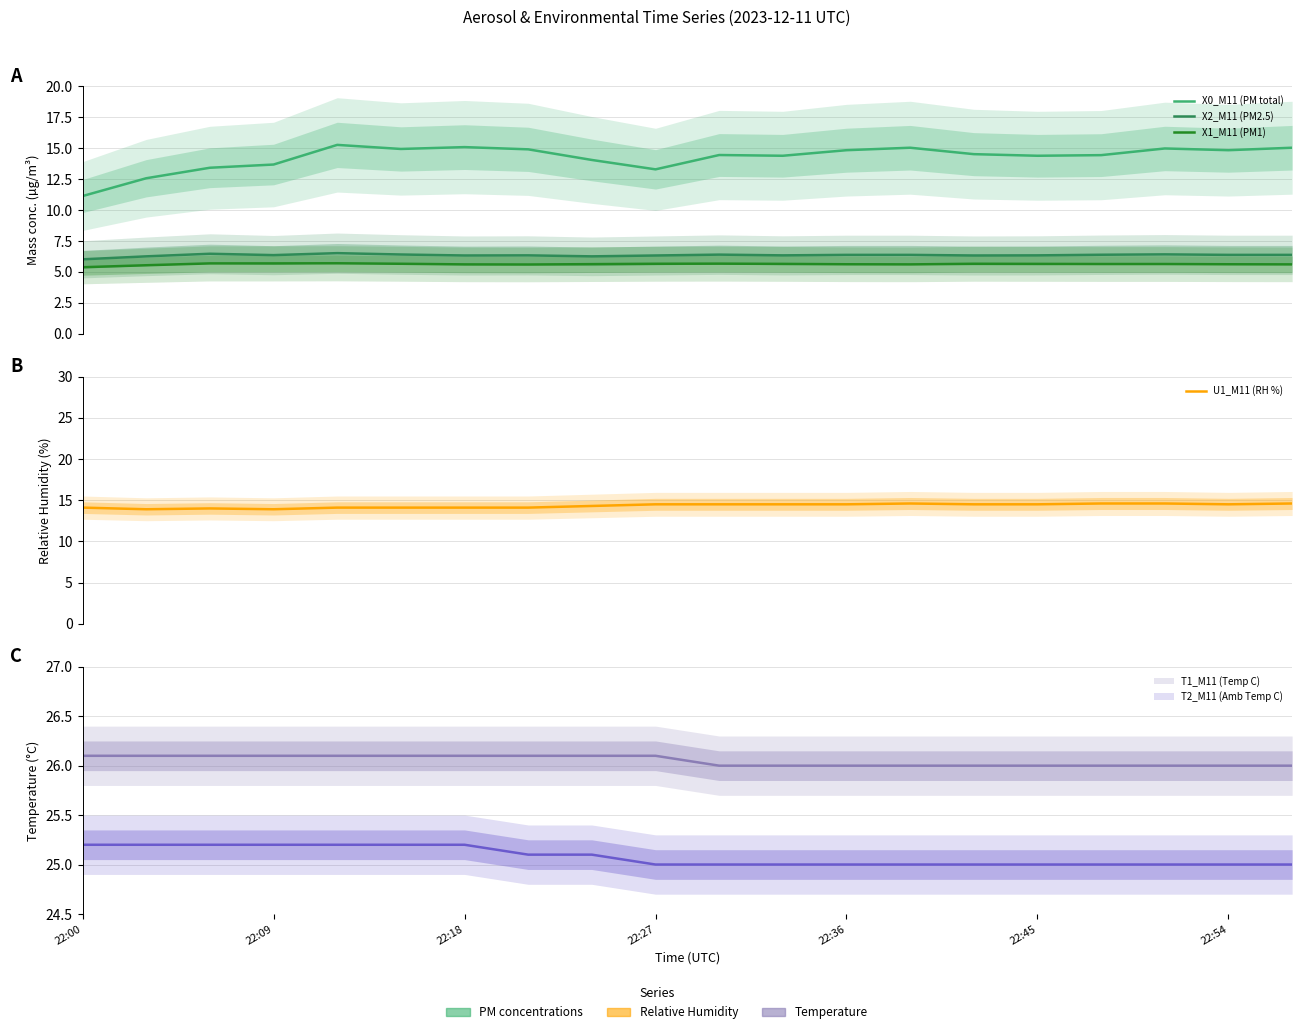

What is the sum of all X0_M11 (PM total) values?

285.3